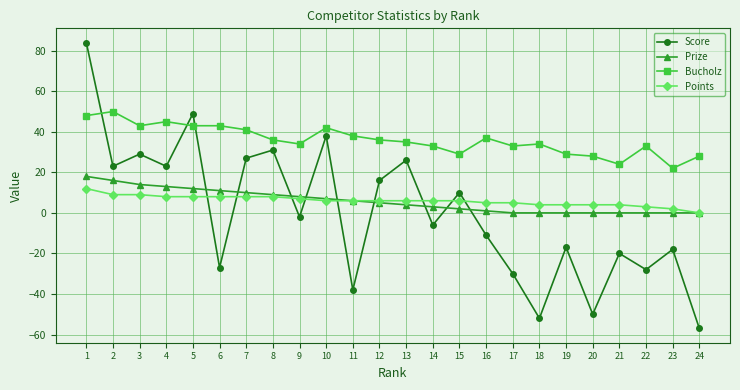

What is the sum of the Bucholz values at 1 and 3?

91